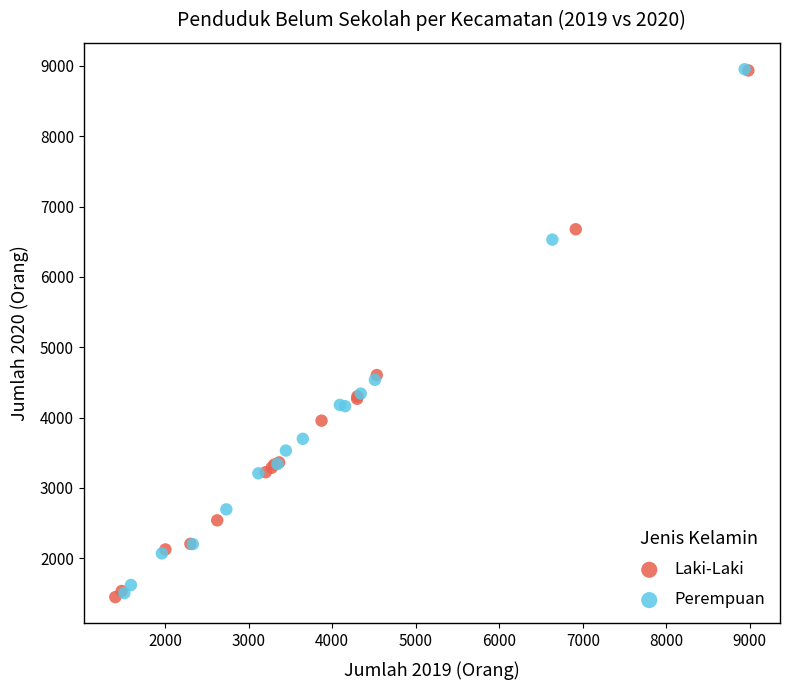

Which series has the largest Y range (max minus min)?

Laki-Laki